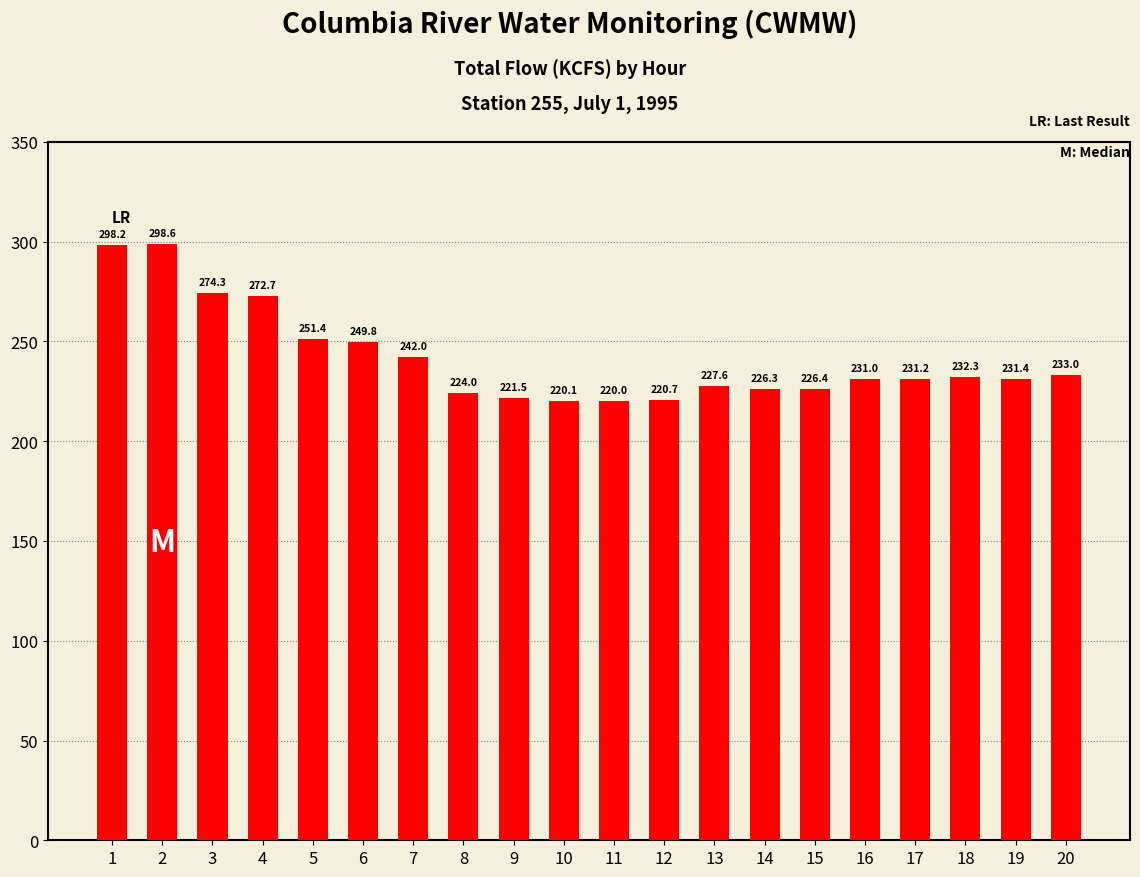

What is the difference between the values at 16 and 8?

7.0